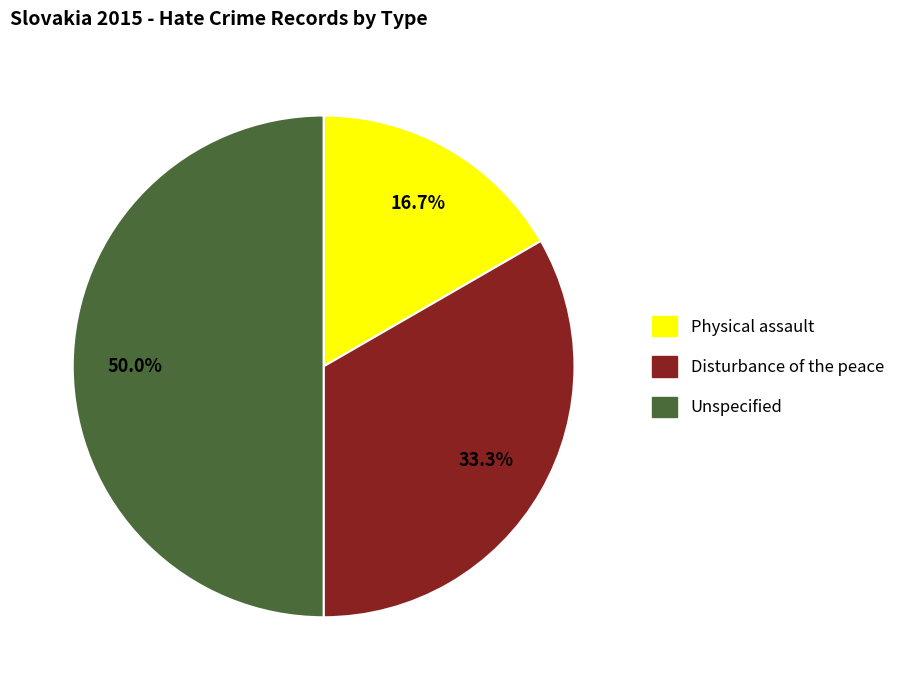

Does Physical assault account for over 50% of the chart?

No